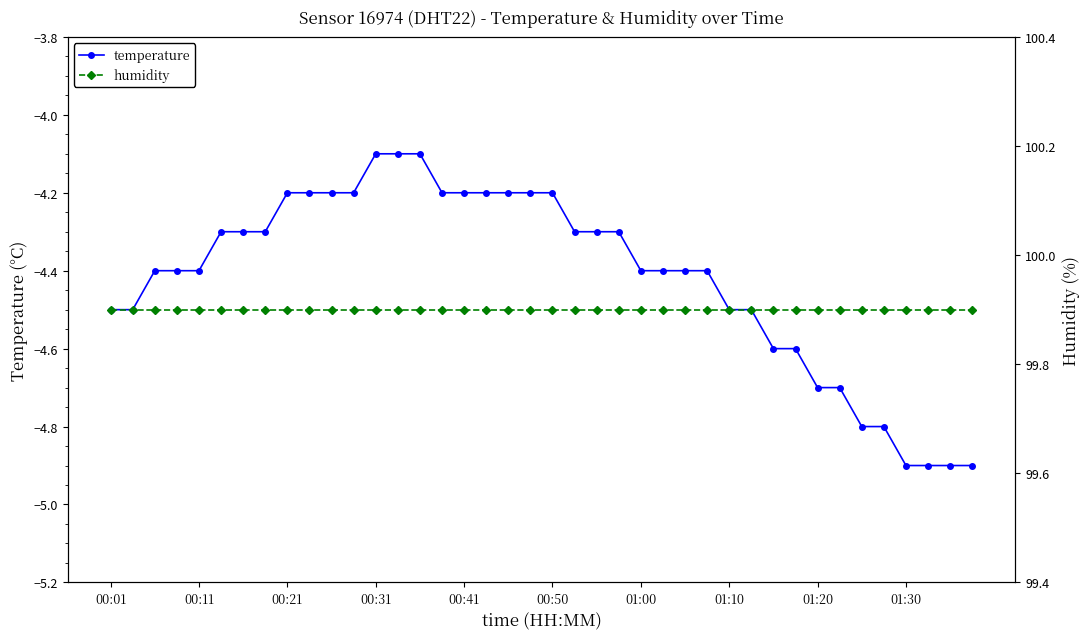

What is the difference between the temperature values at 01:20 and 00:50?

0.5